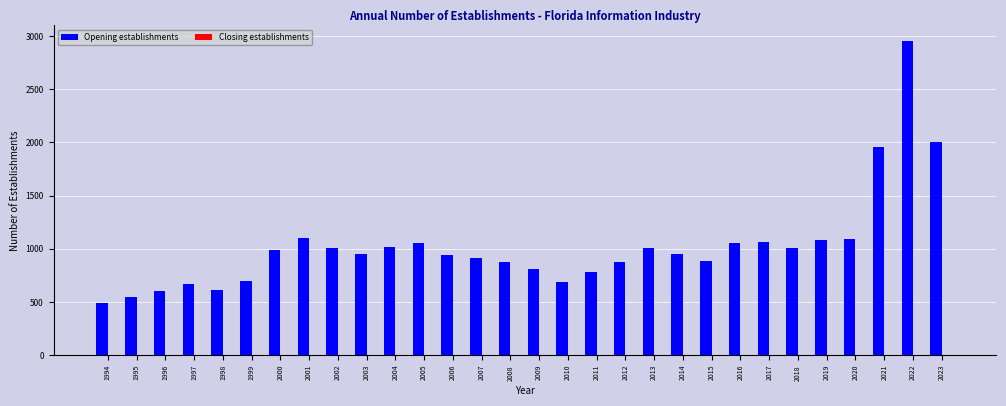

How many categories are shown in the chart?

30